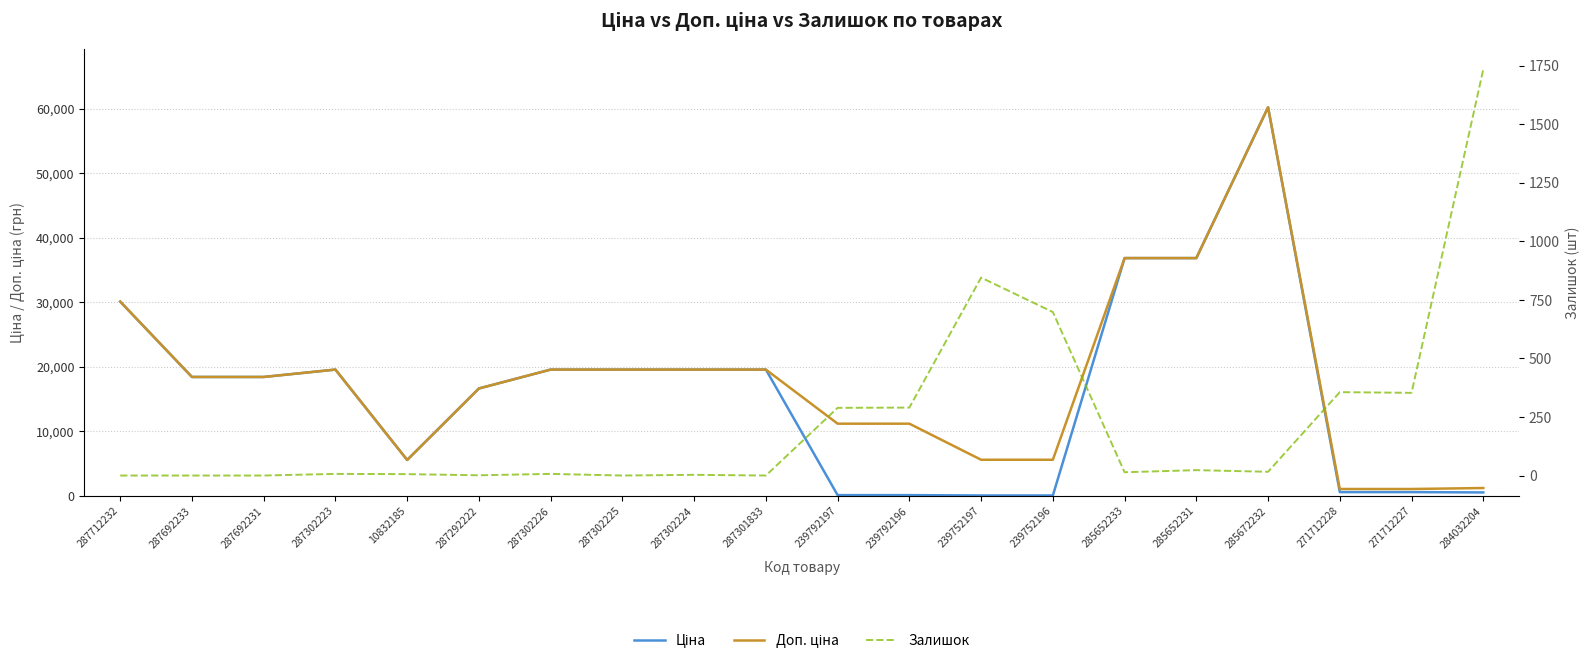

Reading left to right, list all the values displayed in this chart.

Ціна: 30102.8	18420.9	18420.9	19564.9	5560.3	16636.8	19564.9	19564.9	19564.9	19564.9	111.8	111.8	55.9	55.9	36841.8	36841.8	60205.6	578.1	578.1	528.2
Доп. ціна: 30102.8	18420.9	18420.9	19564.9	5560.3	16636.8	19564.9	19564.9	19564.9	19564.9	11182.0	11182.0	5591.0	5591.0	36841.8	36841.8	60205.6	1060.0	1060.0	1210.7
Залишок: 0.0	0.0	0.0	7.0	6.0	1.0	7.0	0.0	3.0	0.0	289.0	290.0	845.0	698.0	14.0	23.0	16.0	356.0	353.0	1734.0